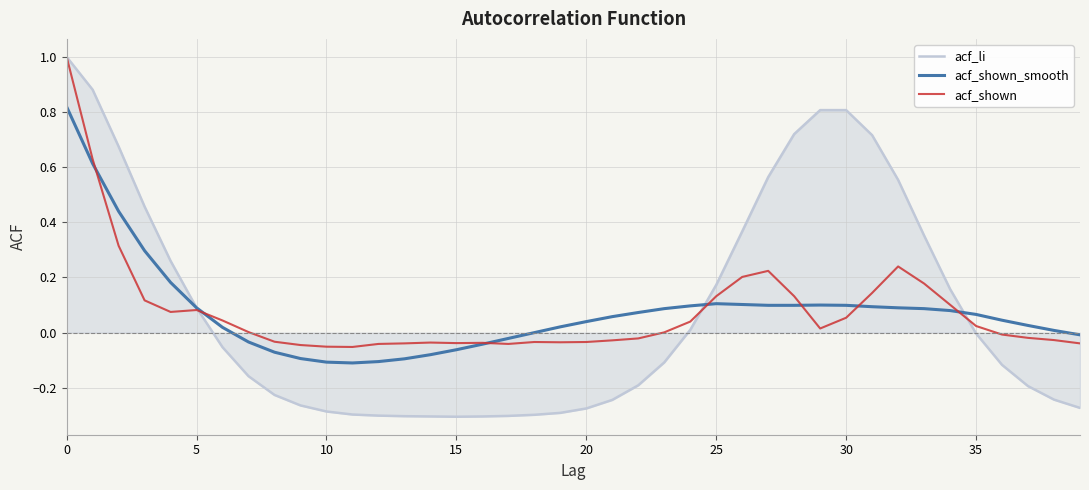

True or false: acf_shown_smooth has more than 1 interior local peaks.

True